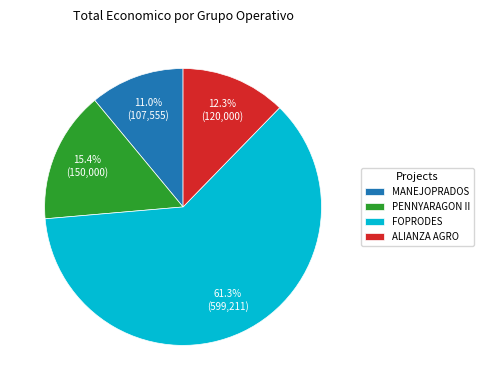

To the nearest percent, what portion does PENNYARAGON II represent?

15%